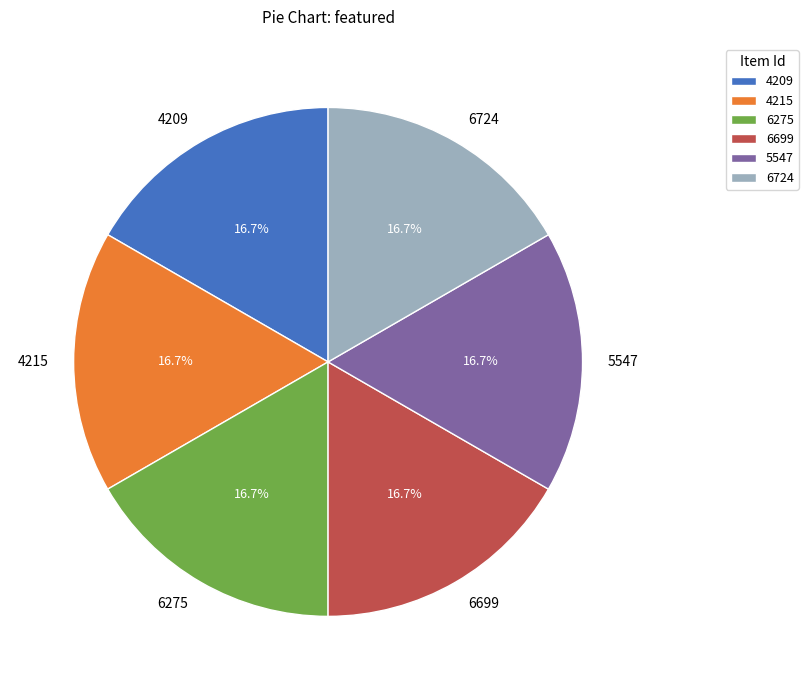

What portion of the pie excludes 6275?

83.3%